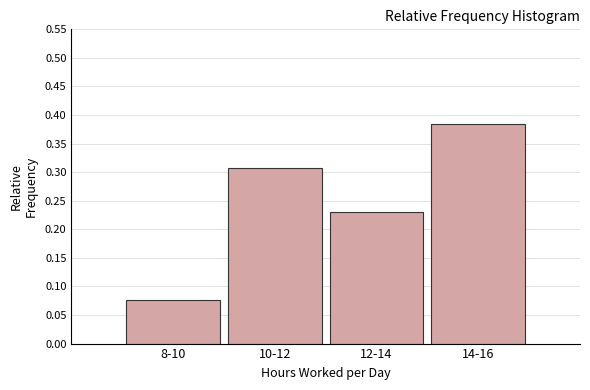

List the labels in order of value, smallest first.

8-10, 12-14, 10-12, 14-16